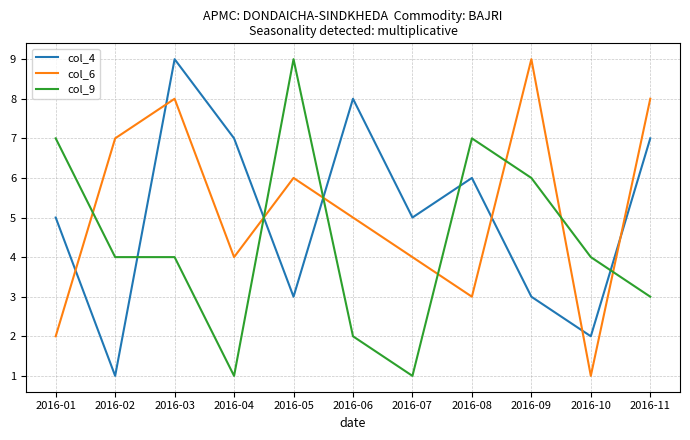

At which label does col_6 first exceed 5?

2016-02